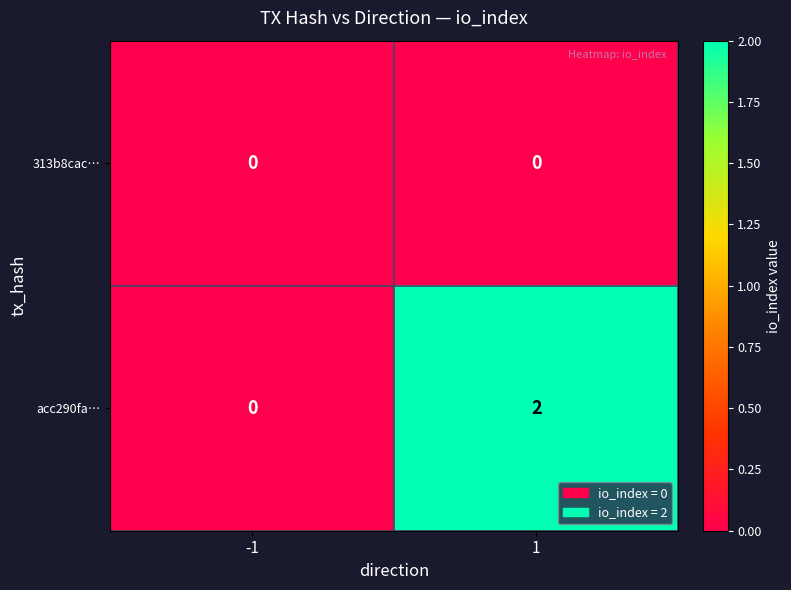

Rank the series by their maximum value, from lowest to highest.

313b8cac…, acc290fa…